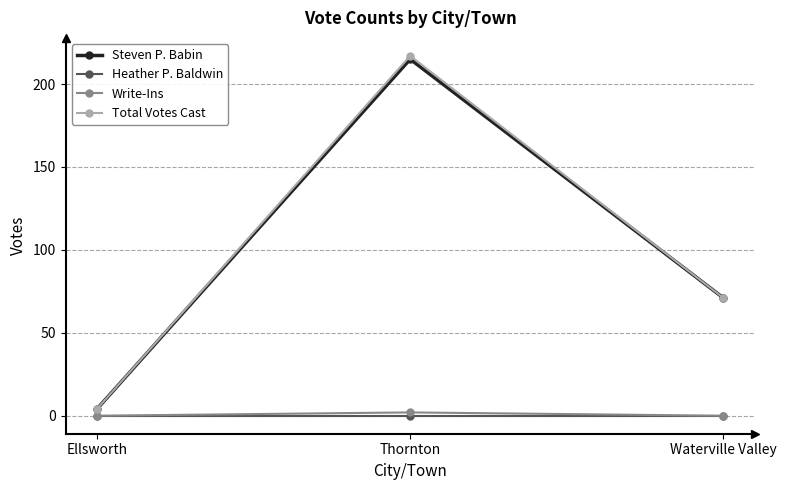

What value does the Total Votes Cast series have at Ellsworth?

4